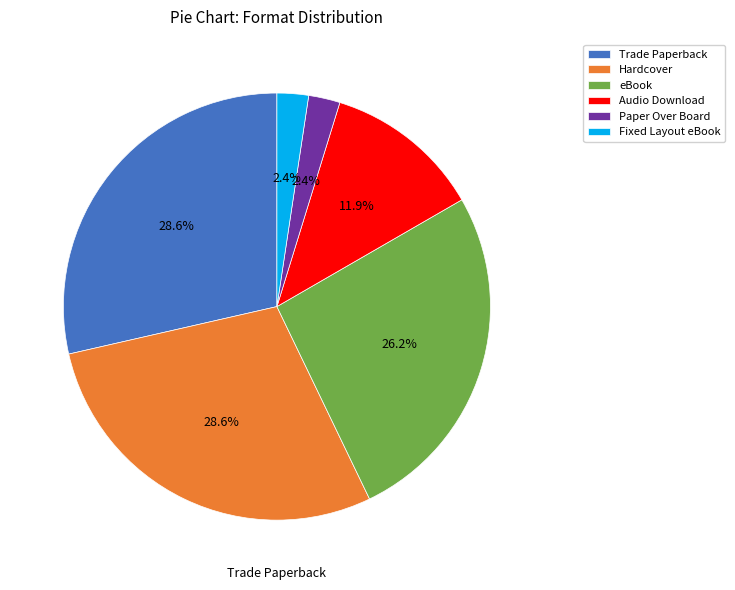

To the nearest percent, what is the combined percentage of Trade Paperback and eBook?

55%